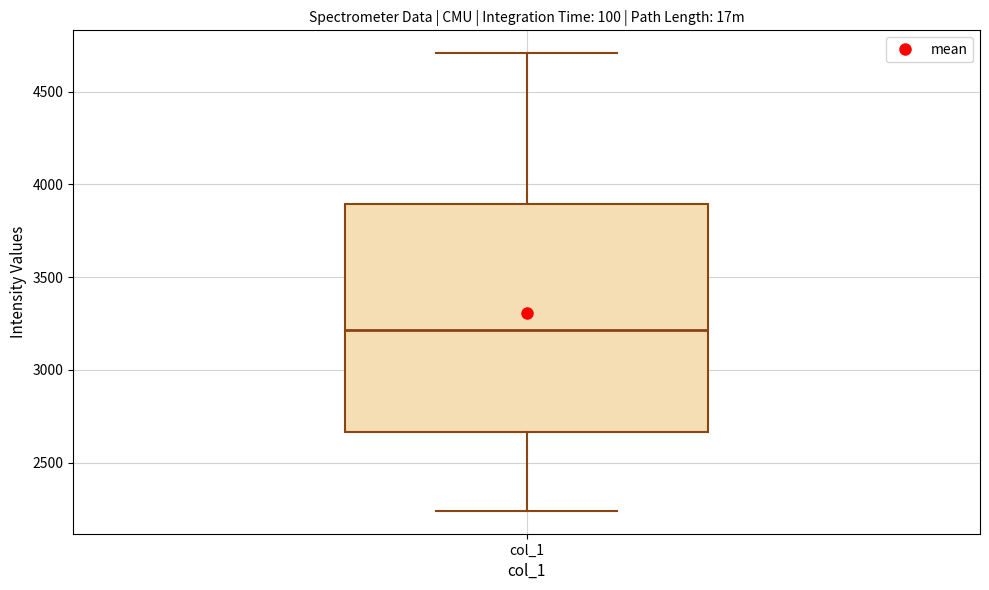

Read this box plot against the y-axis: the position of the median line, the range covered by the box, and the ends of both whiskers. The values are not printed on the chart, so give them approximately, as read against the axis.

median 3200, box 2650 to 3900, whiskers 2250 to 4700